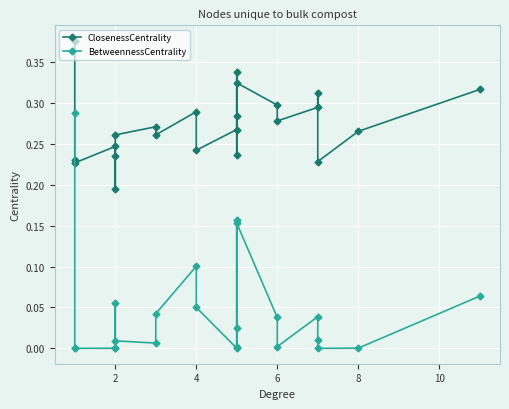

What is the difference between the maximum and minimum values in the BetweennessCentrality series?

0.3